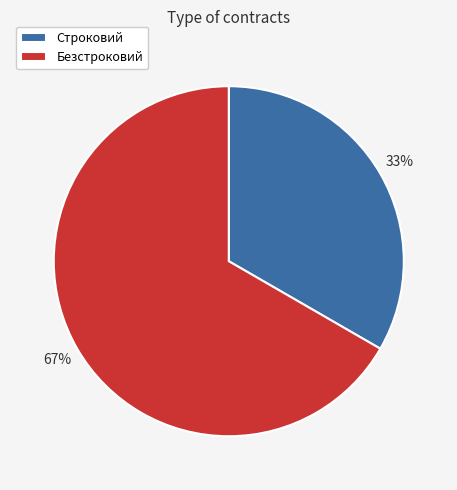

Do Строковий and Безстроковий together represent more than half of the pie?

Yes